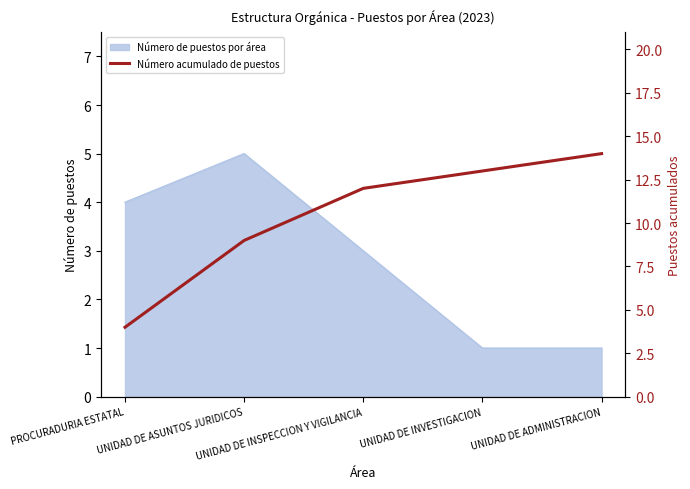

What is the greatest value displayed?

14